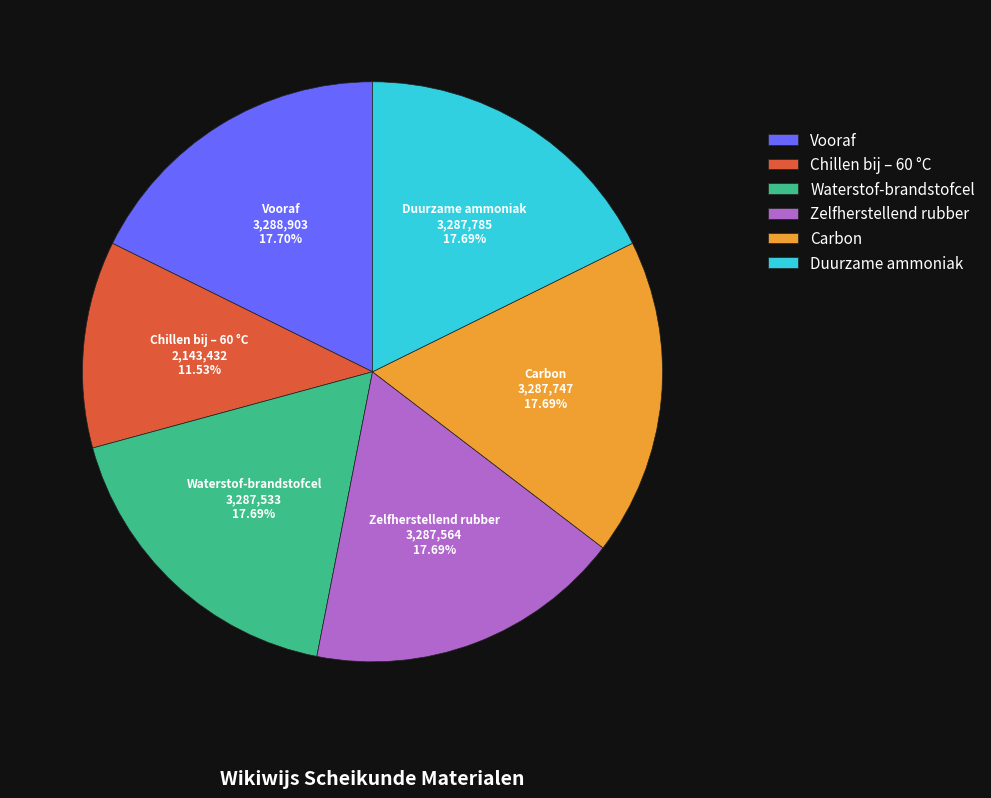

Combined, do Zelfherstellend rubber and Chillen bij – 60 °C account for over 50%?

No